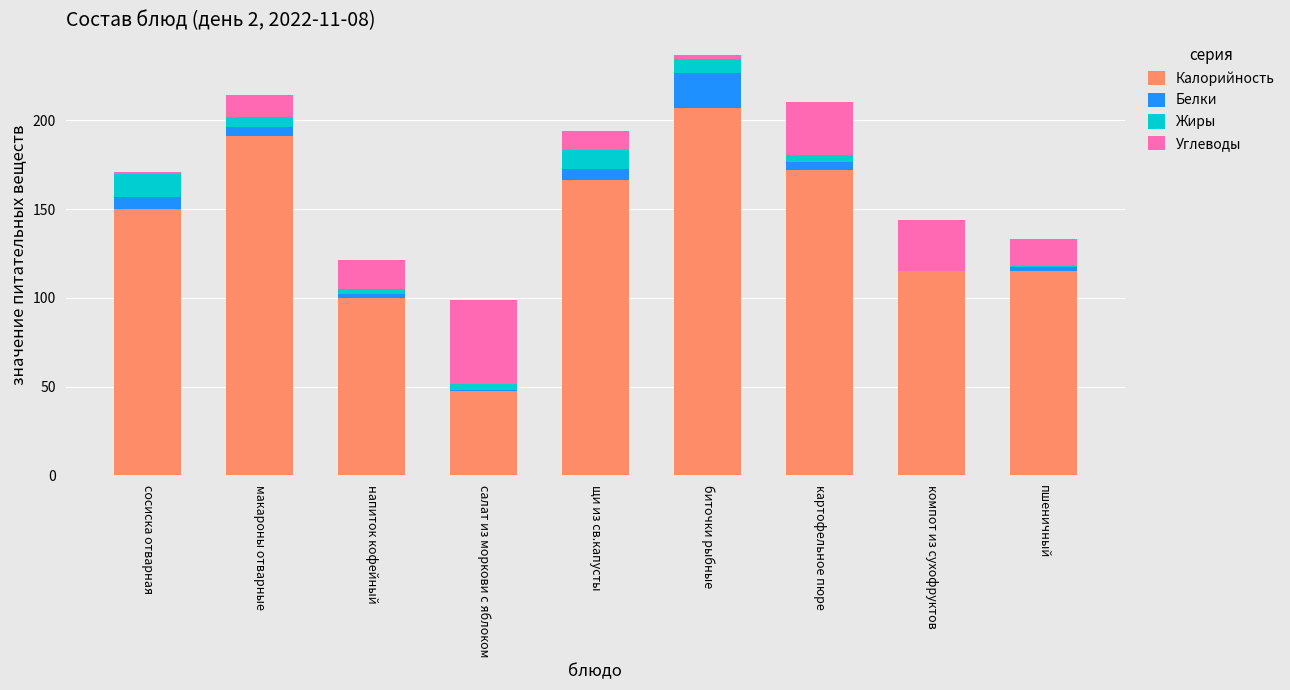

What is the maximum value for Калорийность?

206.9